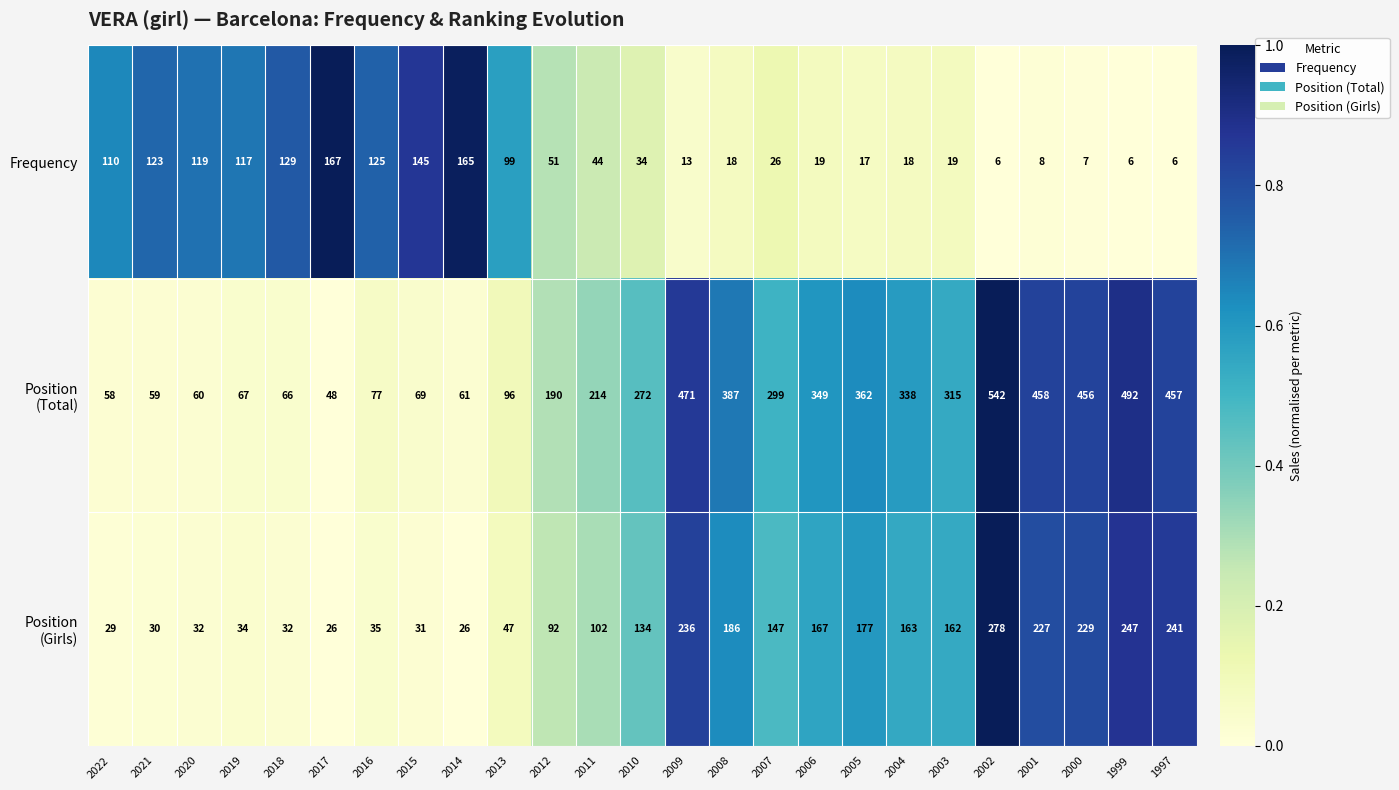

At which label is Frequency closest to 86?

2013